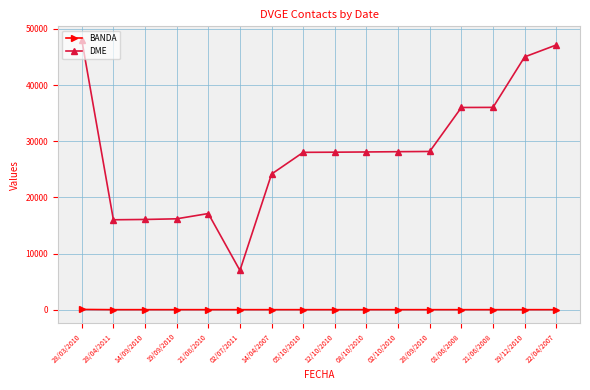

Count the number of data series in this chart.

2